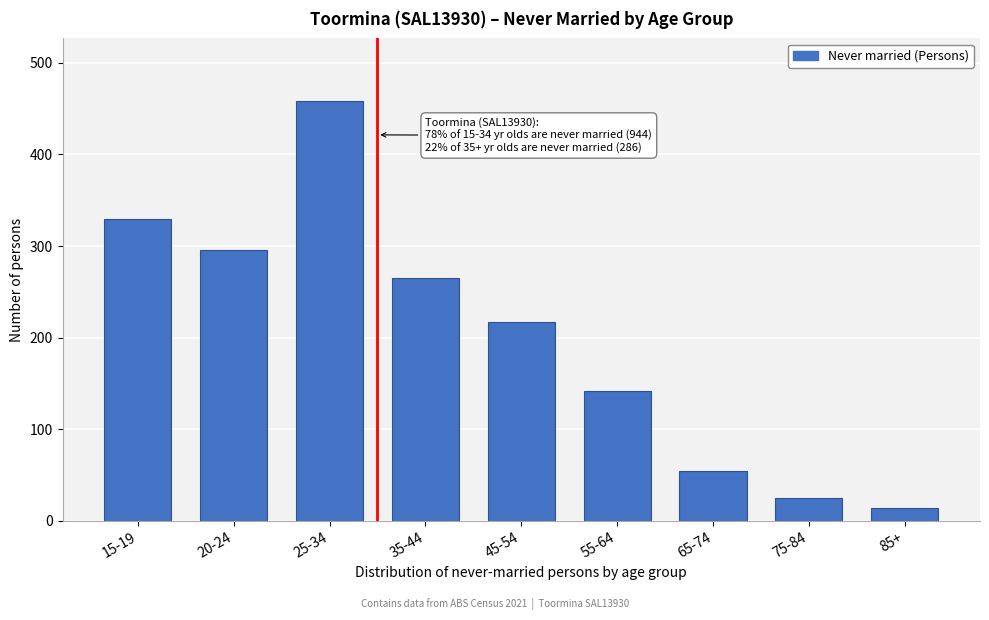

Reading left to right, transcribe all the data shown in this chart.

15-19=329	20-24=296	25-34=458	35-44=265	45-54=217	55-64=142	65-74=54	75-84=25	85+=14